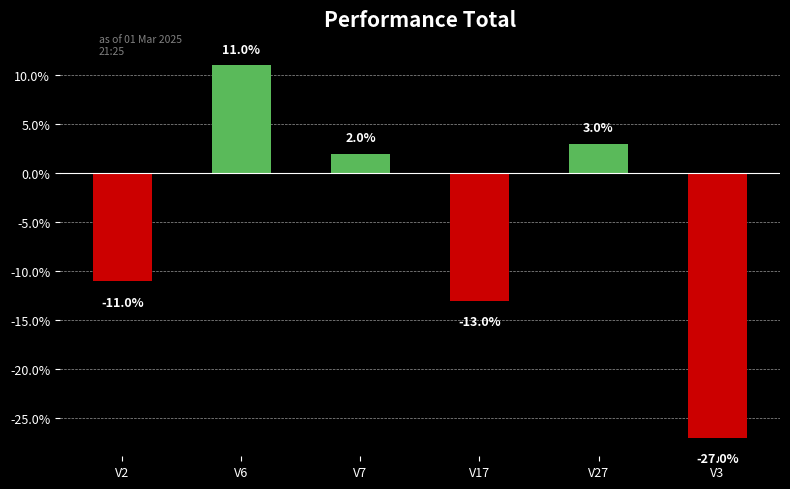

List the labels in order of value, largest first.

V6, V27, V7, V2, V17, V3